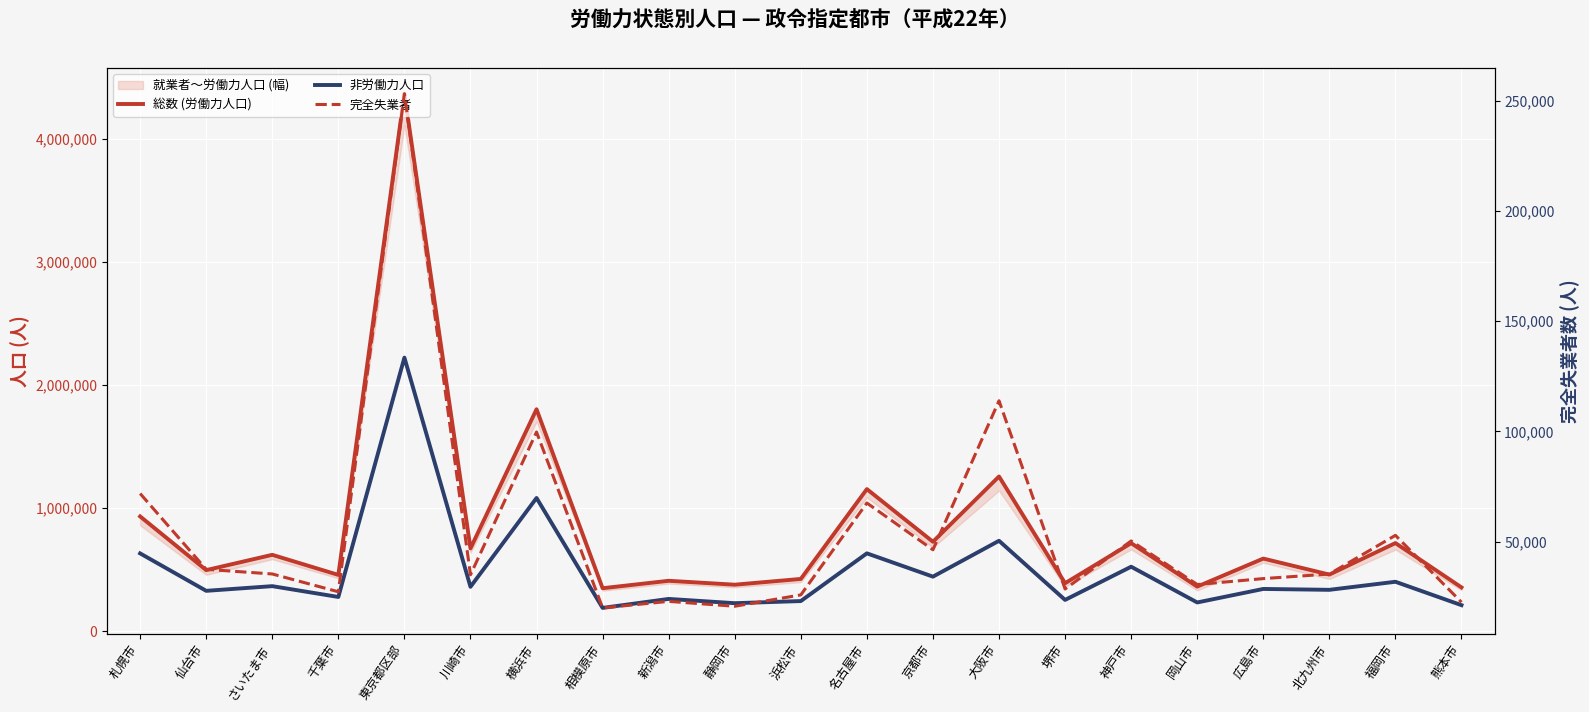

The value of 総数 (労働力人口) at 千葉市 is 458125. True or false?

True